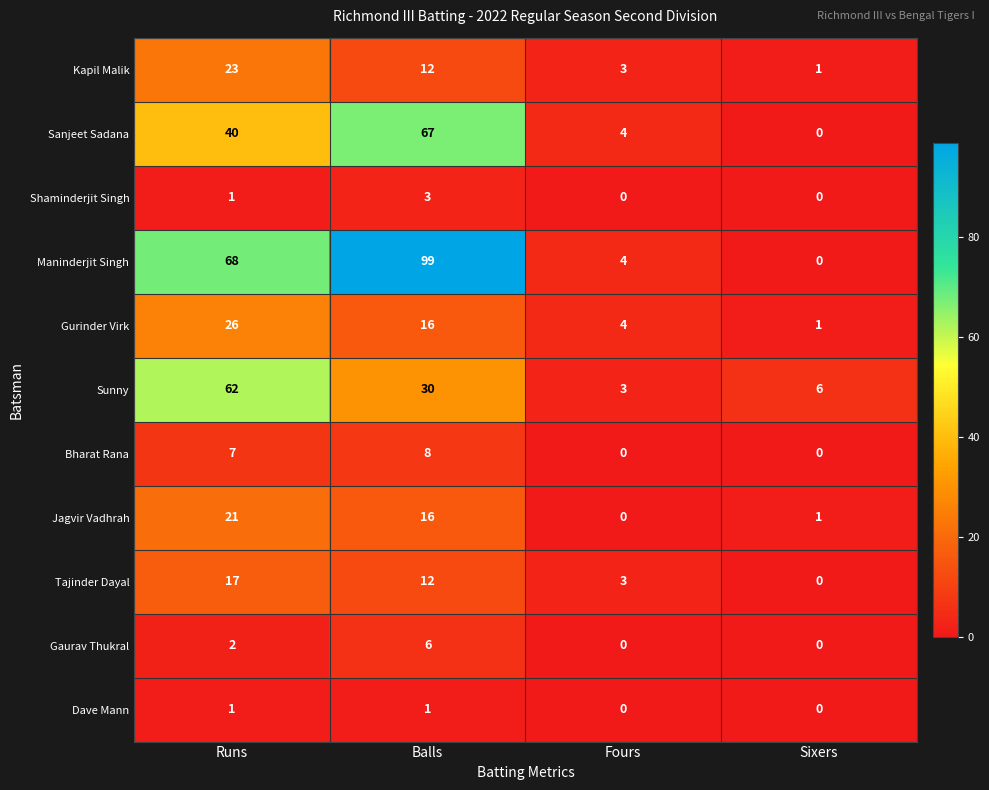

Which category has the lowest value in the Maninderjit Singh series?

Sixers